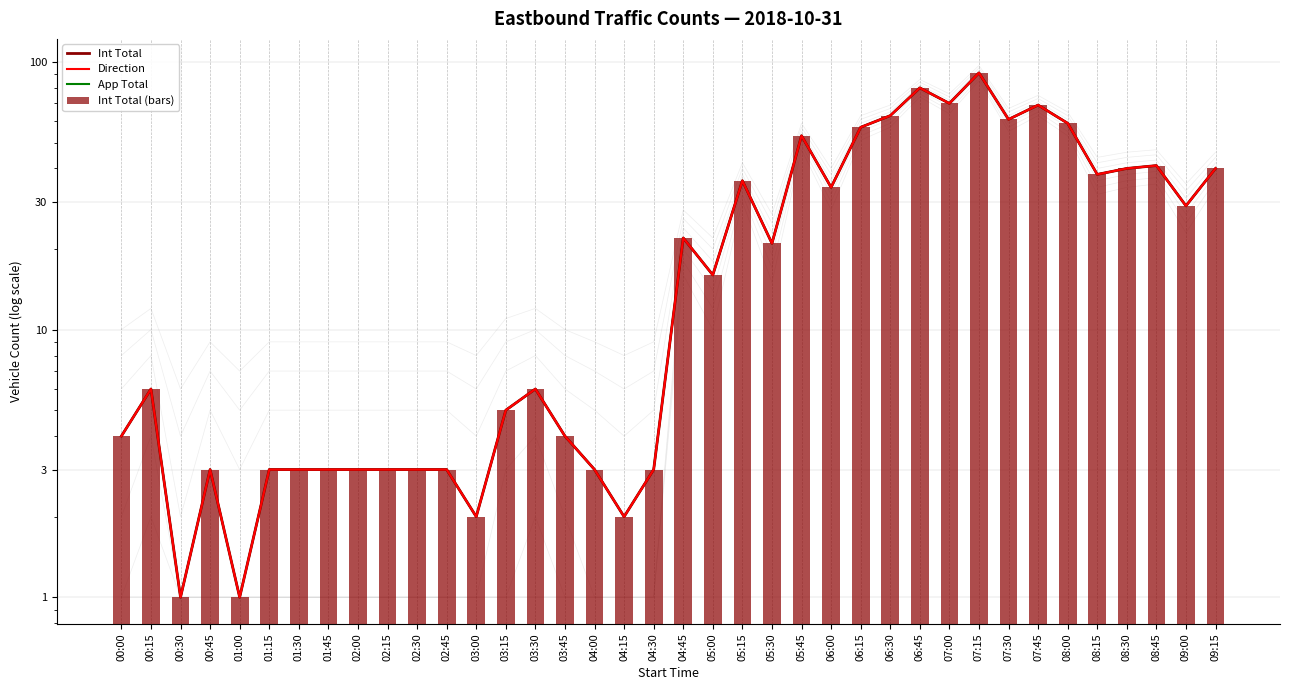

Which series has the widest spread of values?

Int Total